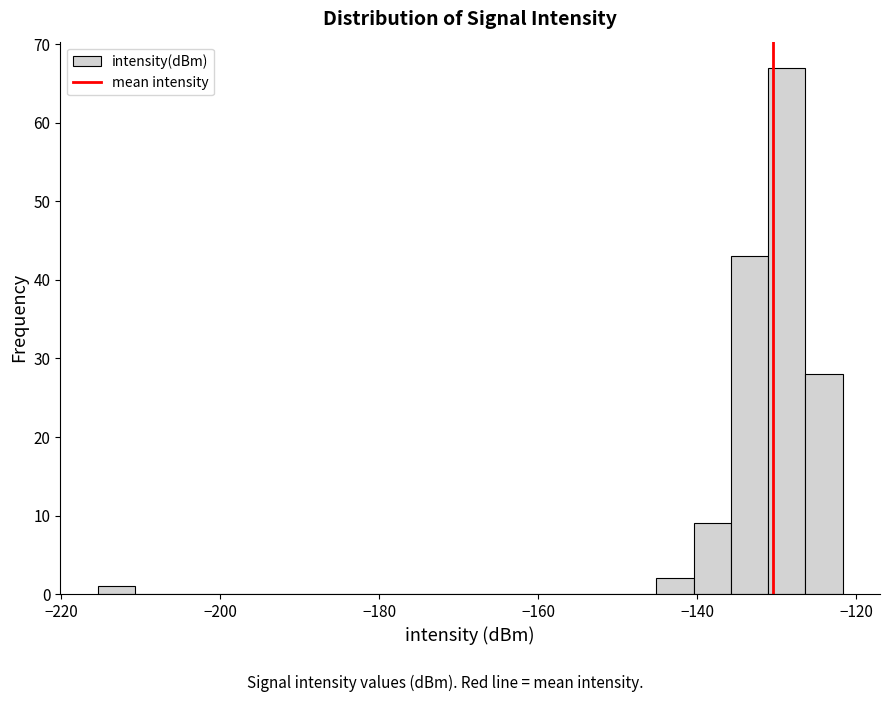

Around what value on the x-axis is the tallest bar? Give the approximate position of its centre, as read against the axis.

-128